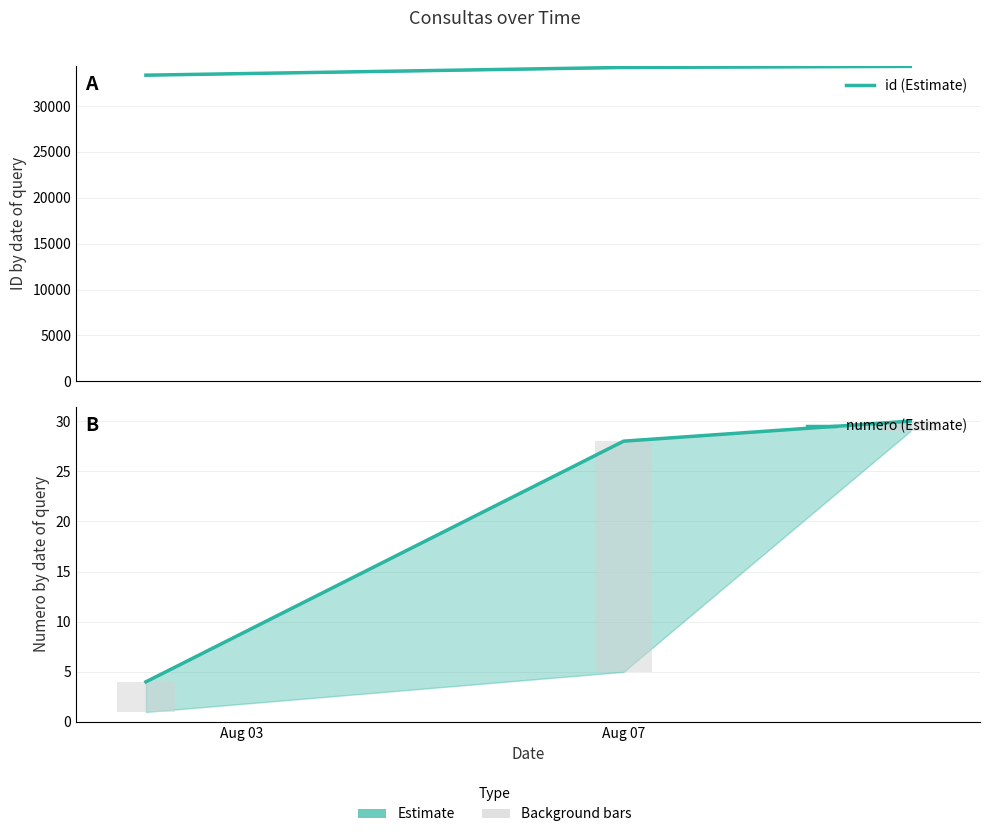

Are the bars grouped side by side (vs. stacked)?

Yes